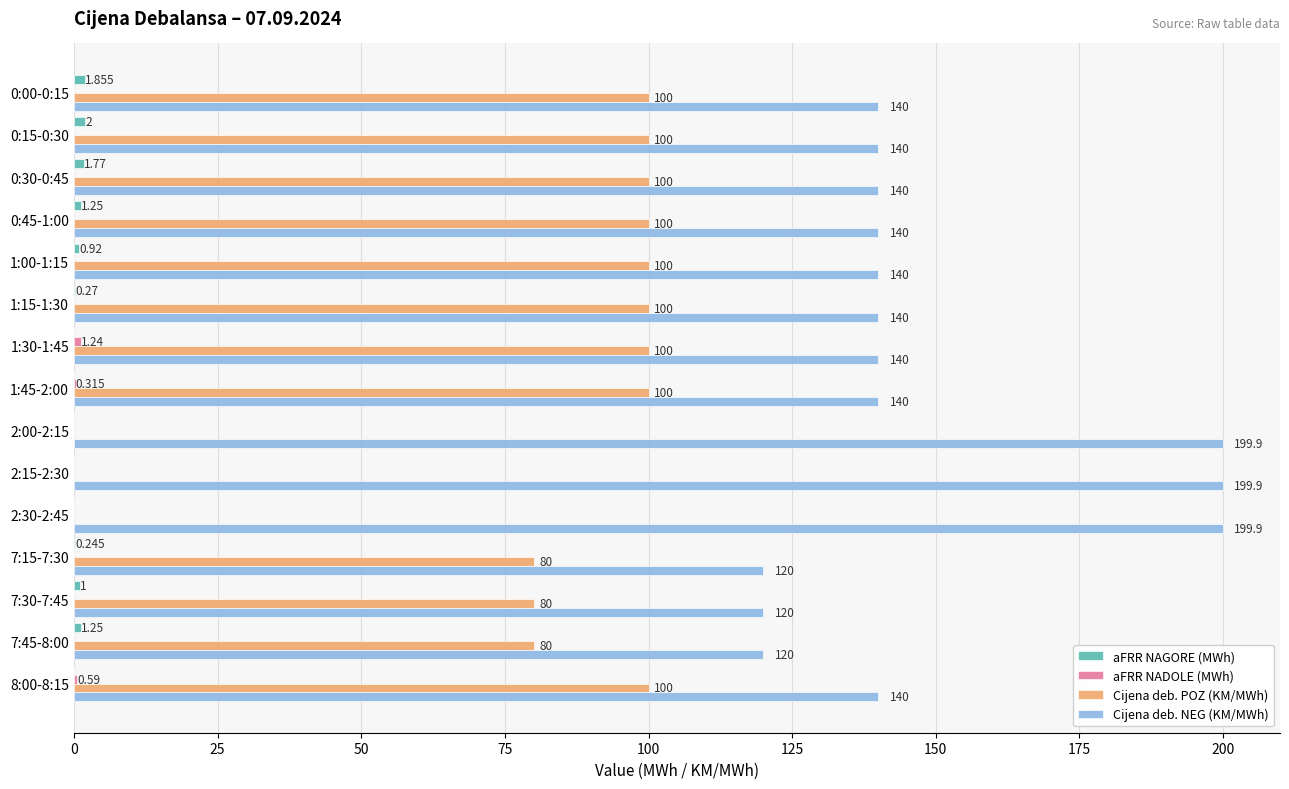

Is the value of Cijena deb. POZ (KM/MWh) at 1:30-1:45 greater than the value of Cijena deb. NEG (KM/MWh) at 1:15-1:30?

No